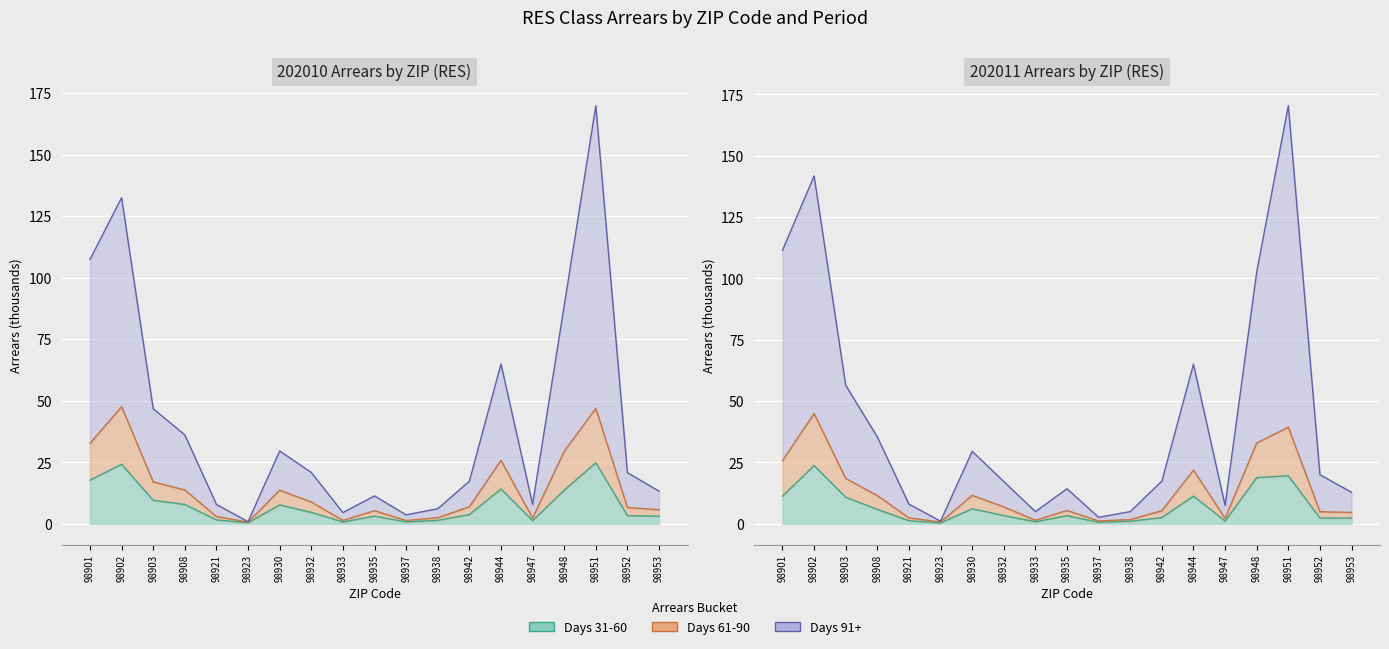

Reading right to left, what are all the values shown in this chart?

Days 31-60 (202010): 98953=3.1	98952=3.3	98951=24.8	98948=13.7	98947=1.3	98944=14.1	98942=3.8	98938=1.4	98937=0.8	98935=3.1	98933=0.8	98932=4.6	98930=7.7	98923=0.5	98921=1.6	98908=7.9	98903=9.5	98902=24.2	98901=17.7
Days 61-90 (202010): 98953=5.7	98952=6.6	98951=46.9	98948=29.4	98947=2.3	98944=25.8	98942=6.9	98938=2.5	98937=1.3	98935=5.3	98933=1.4	98932=8.9	98930=13.7	98923=0.7	98921=3.0	98908=13.7	98903=17.0	98902=47.6	98901=32.7
Days 91+ (202010): 98953=13.2	98952=20.8	98951=169.9	98948=88.6	98947=7.9	98944=64.9	98942=17.3	98938=6.1	98937=3.6	98935=11.3	98933=4.6	98932=20.9	98930=29.6	98923=0.9	98921=7.9	98908=36.1	98903=46.7	98902=132.5	98901=107.4
Days 31-60 (202011): 98953=2.4	98952=2.3	98951=19.6	98948=18.8	98947=1.1	98944=11.3	98942=2.5	98938=1.1	98937=0.6	98935=3.3	98933=0.8	98932=3.4	98930=6.1	98923=0.4	98921=1.3	98908=5.9	98903=10.8	98902=23.7	98901=11.3
Days 61-90 (202011): 98953=4.6	98952=4.9	98951=39.4	98948=32.9	98947=2.2	98944=21.9	98942=5.4	98938=1.7	98937=1.2	98935=5.4	98933=1.4	98932=6.9	98930=11.6	98923=0.7	98921=2.4	98908=11.5	98903=18.5	98902=45.0	98901=25.7
Days 91+ (202011): 98953=12.8	98952=20.0	98951=170.4	98948=102.6	98947=7.5	98944=65.0	98942=17.4	98938=5.0	98937=2.6	98935=14.3	98933=5.0	98932=17.2	98930=29.5	98923=1.1	98921=8.0	98908=35.4	98903=56.4	98902=141.8	98901=111.5